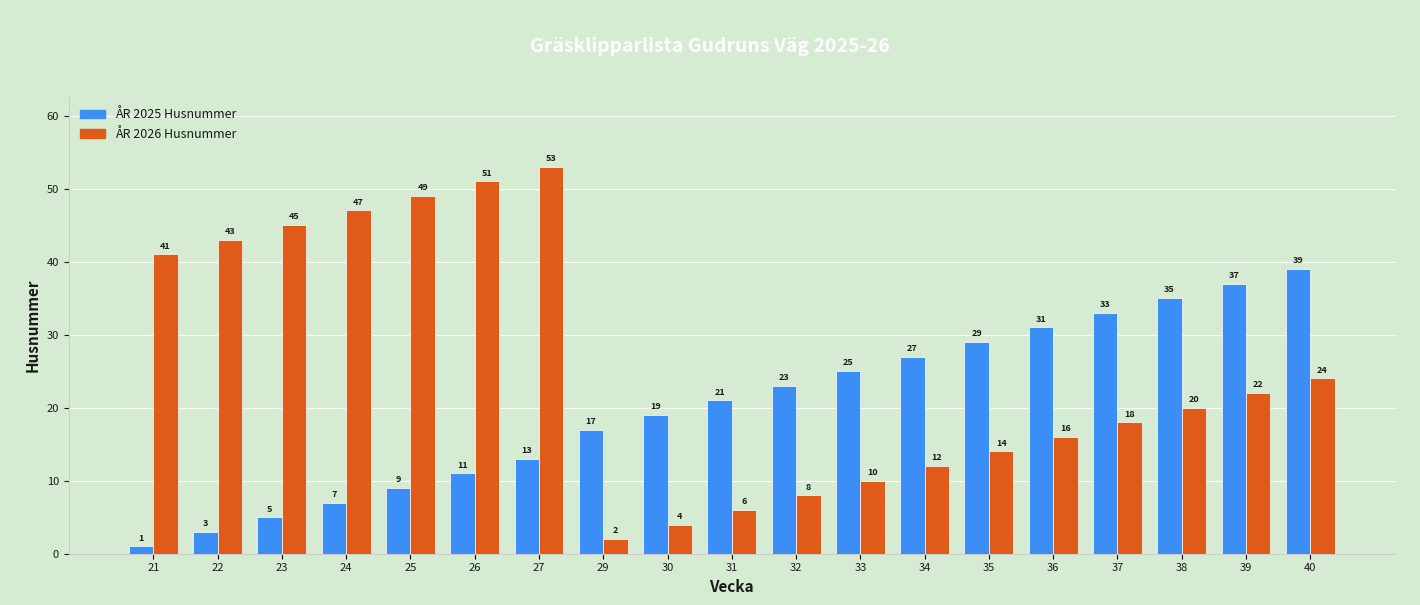

What is the total value across all series at 39?

59